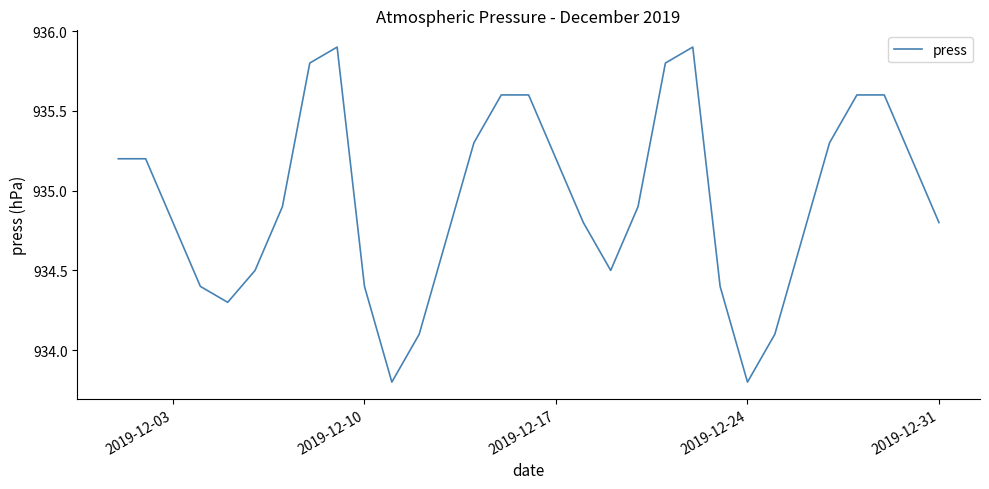

What is the smallest value displayed?

933.8